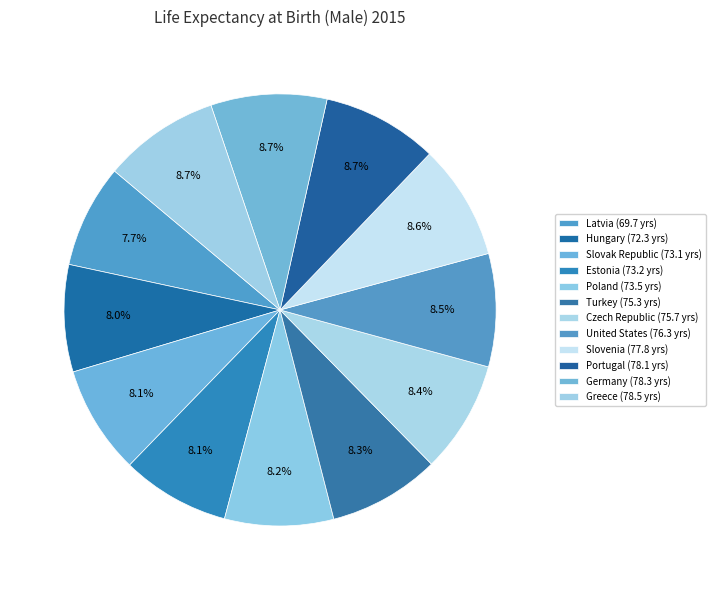

What percentage is the Hungary slice, to the nearest percent?

8%